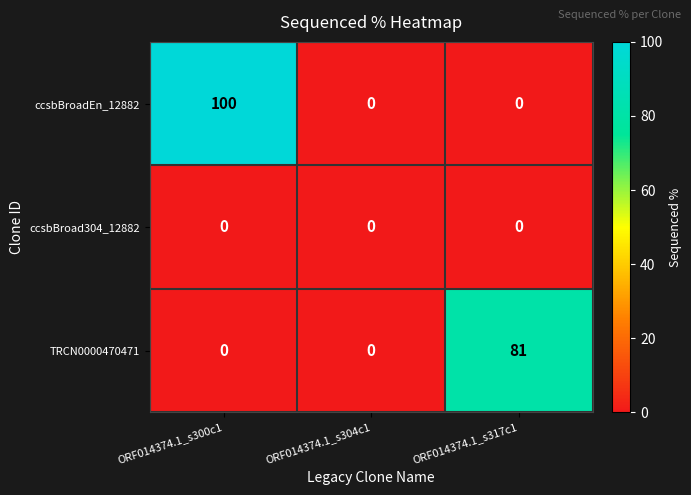

What is the greatest value displayed?

100